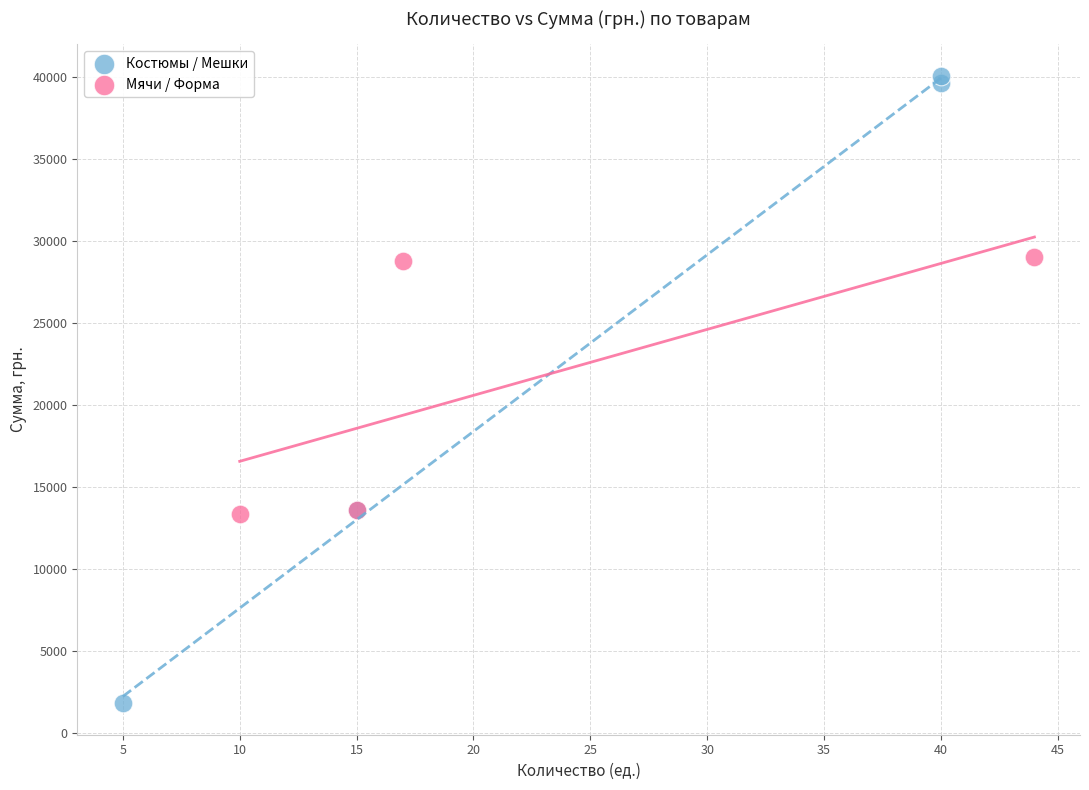

Which series has the largest Y range (max minus min)?

Костюмы / Мешки